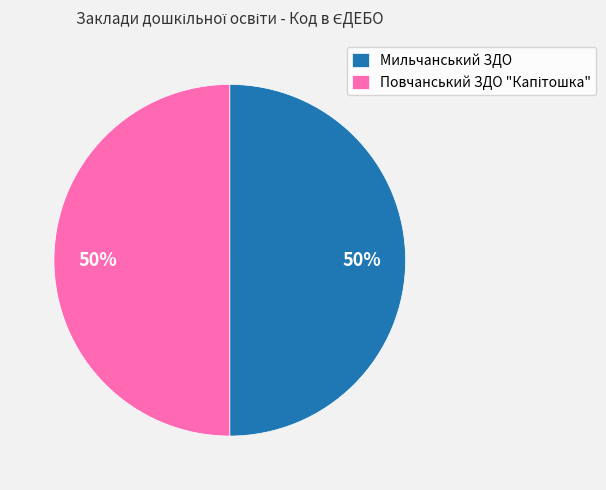

Count the number of slices in the pie.

2